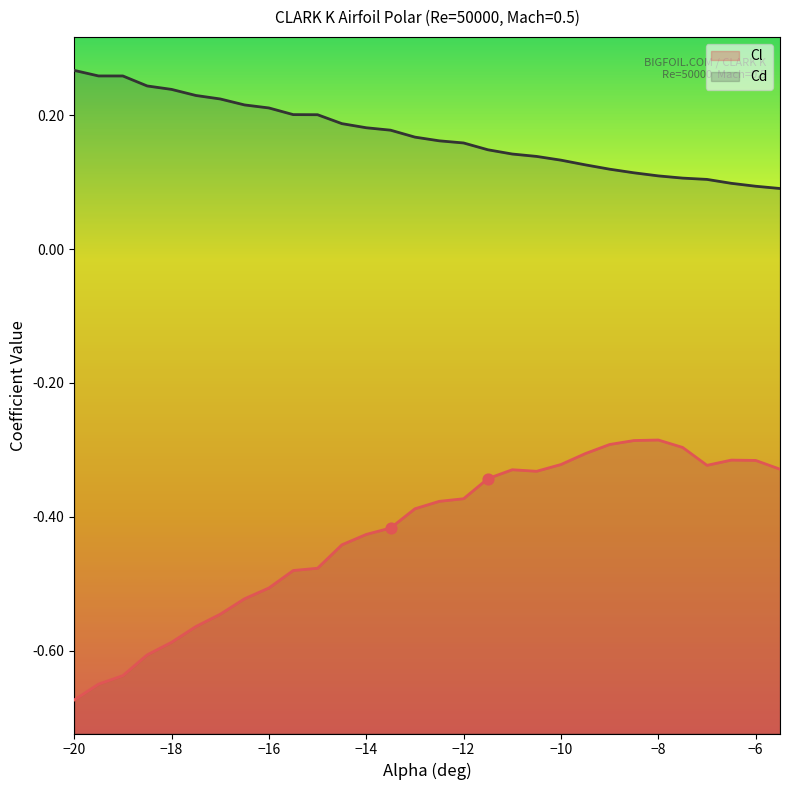

Which series has the largest total across all categories?

Cd